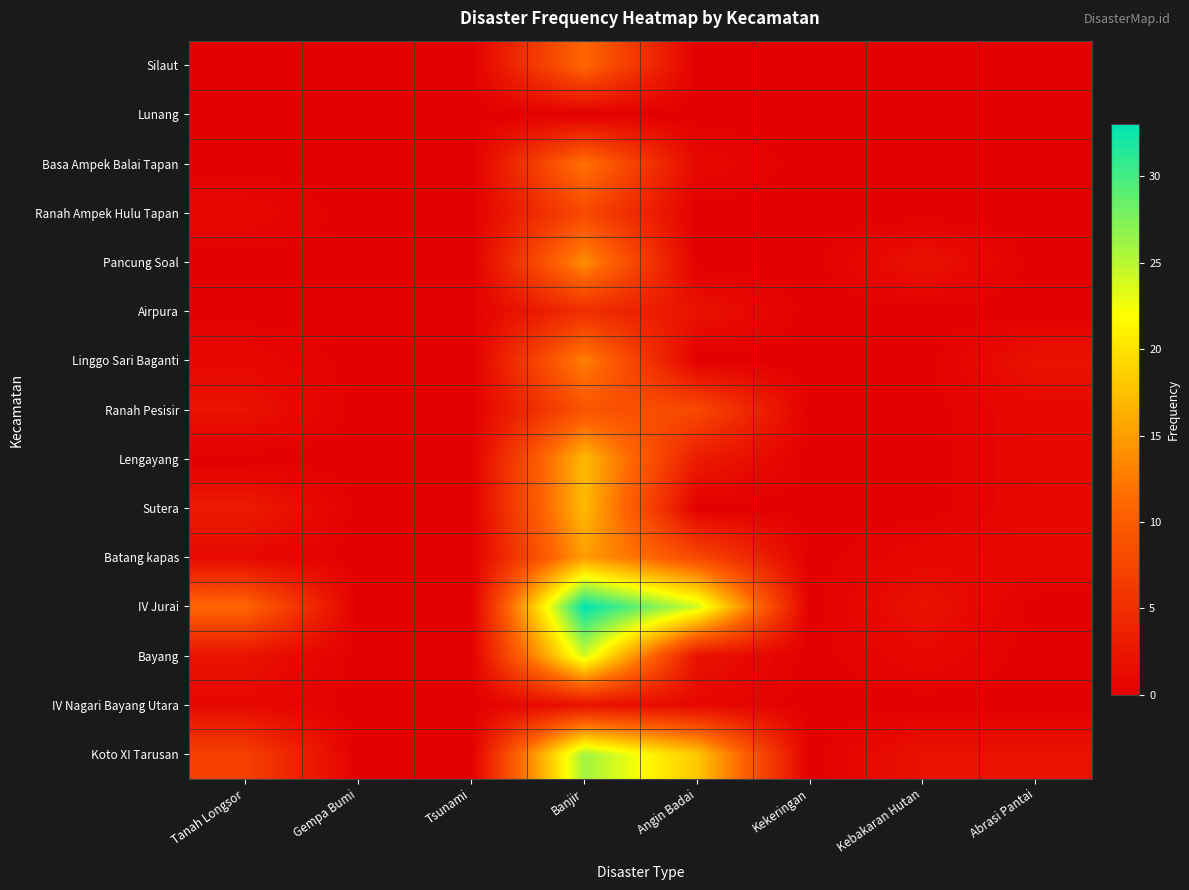

Between Gempa Bumi and Tanah Longsor, which is larger?

Gempa Bumi